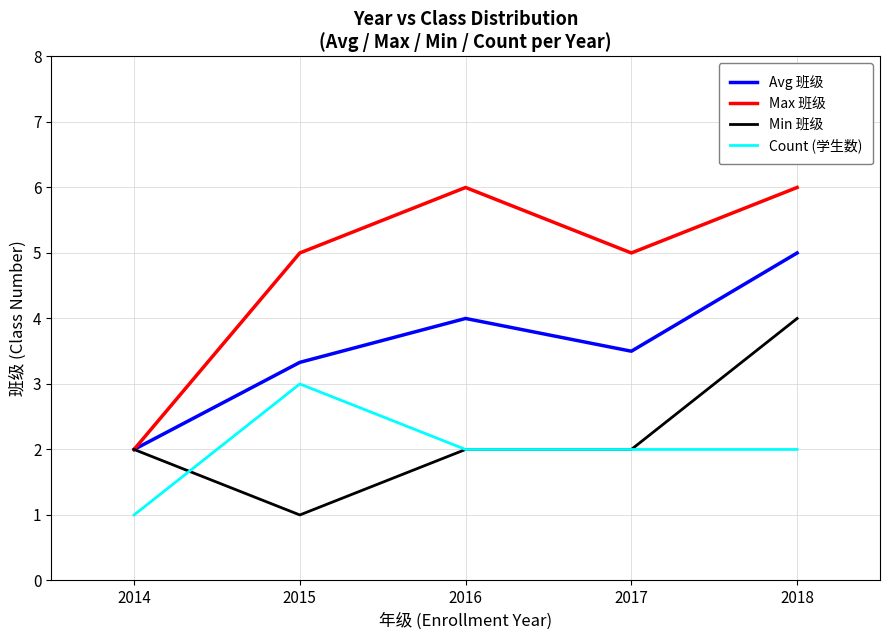

What is the minimum value for Count (学生数)?

1.0